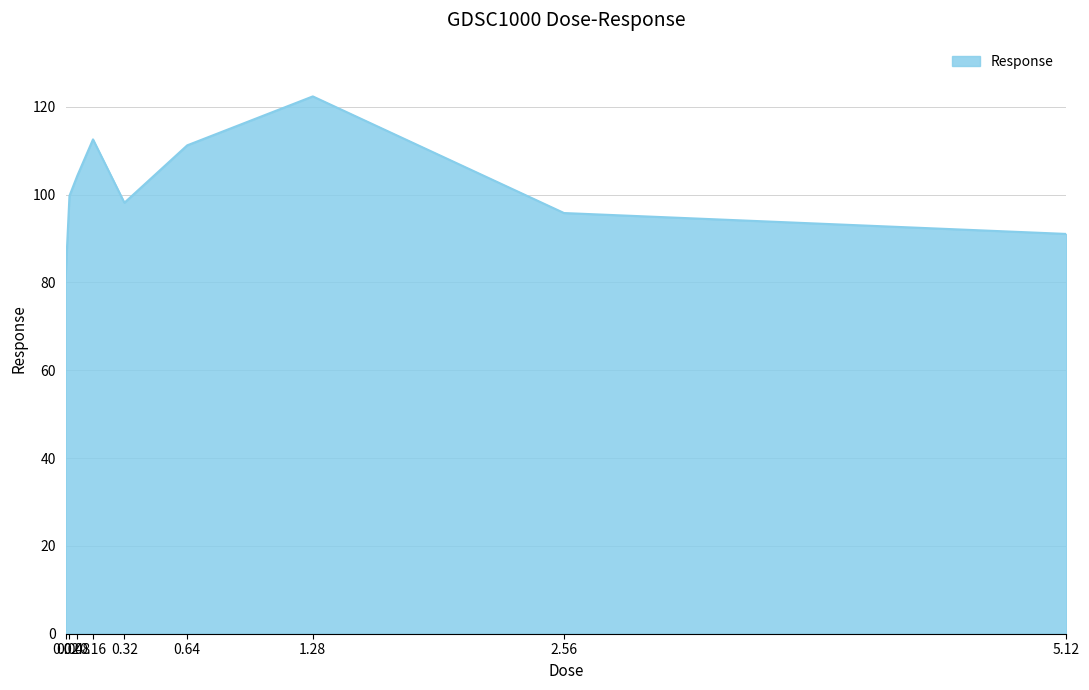

What is the difference between the maximum and minimum values?

41.5